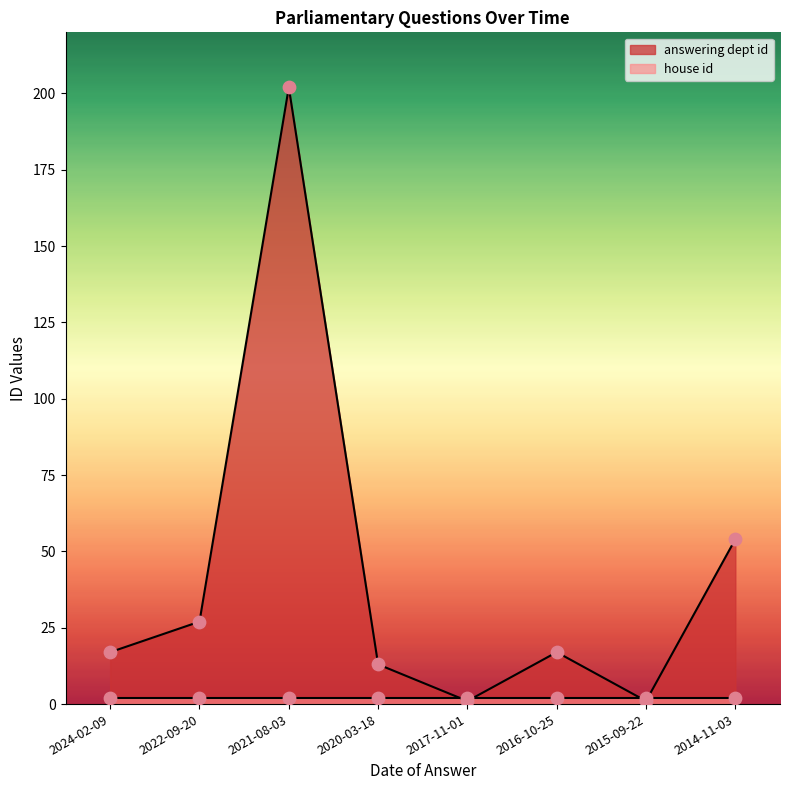

Approximately how many times larger is the value at 2021-08-03 compared to 2020-03-18?

15.5